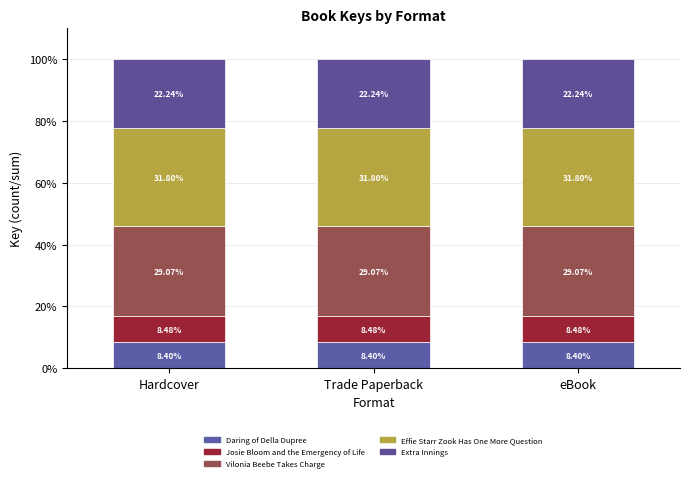

True or false: Effie Starr Zook Has One More Question has a value of 31.8 at eBook.

True